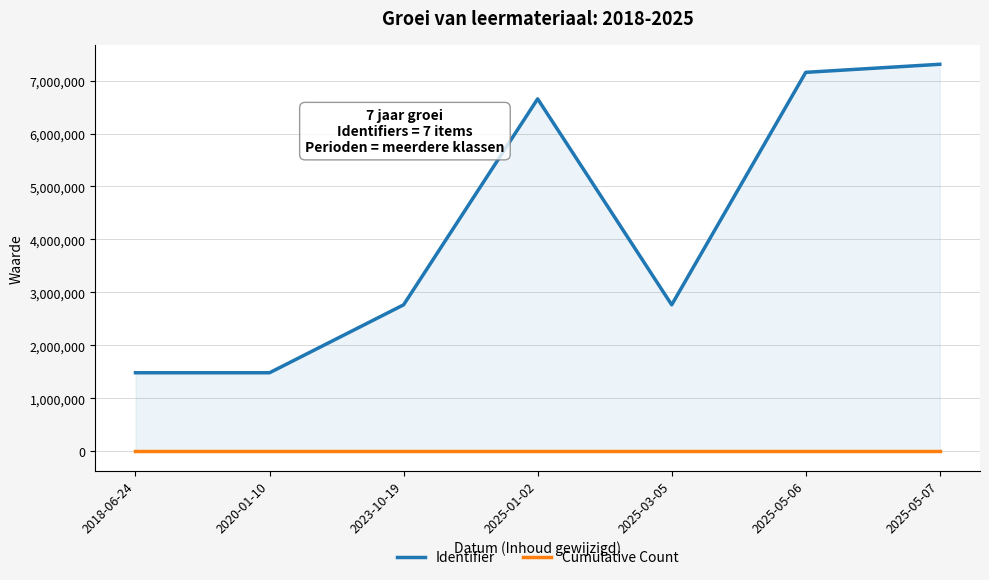

What is the label of the 2nd point from the left?

2020-01-10